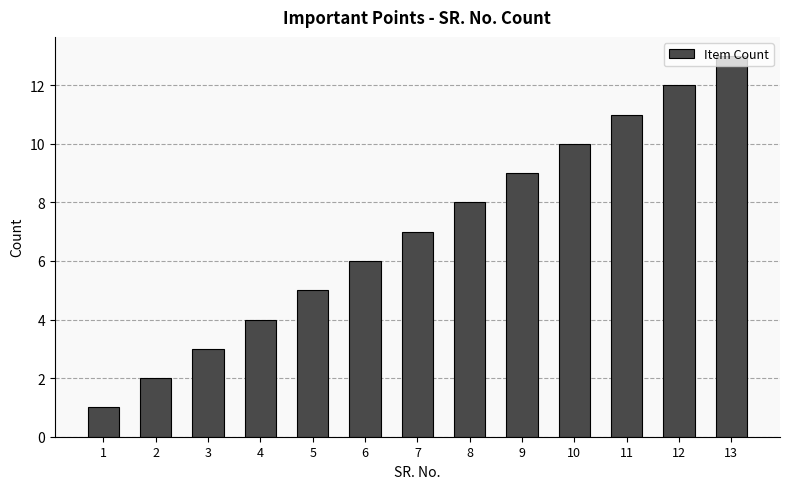

Rank the categories by value from highest to lowest.

13, 12, 11, 10, 9, 8, 7, 6, 5, 4, 3, 2, 1